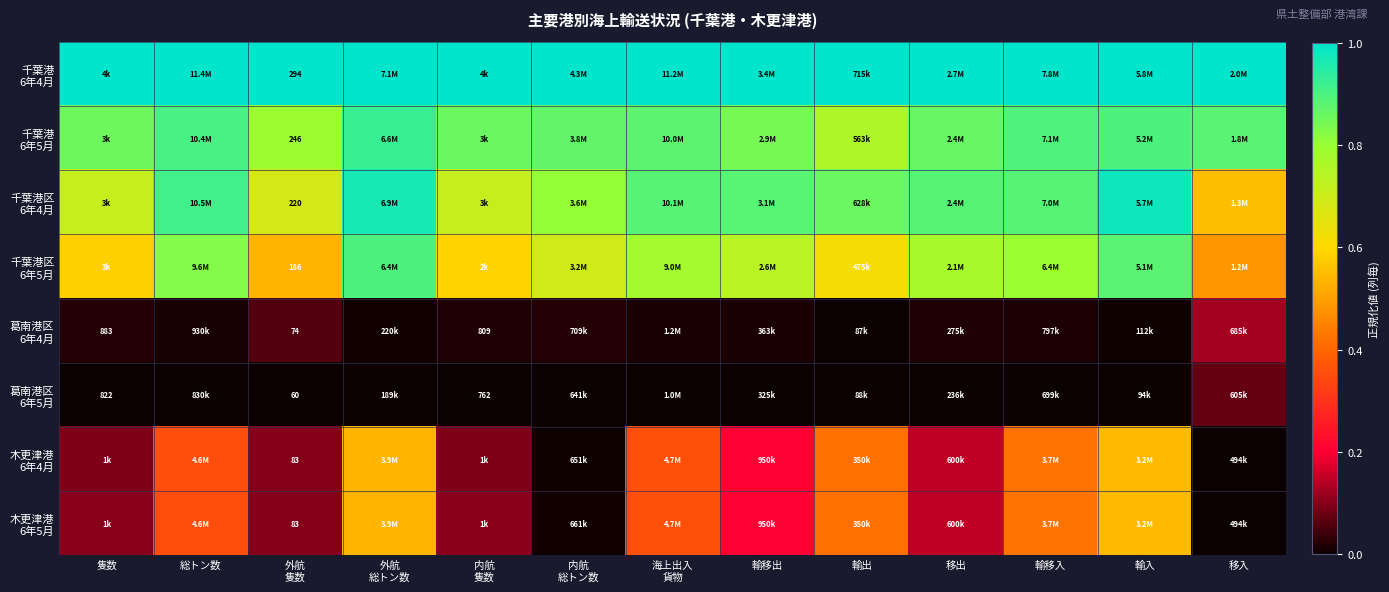

The value of 木更津港 6年4月 at 輸移出 is 0.1. True or false?

False